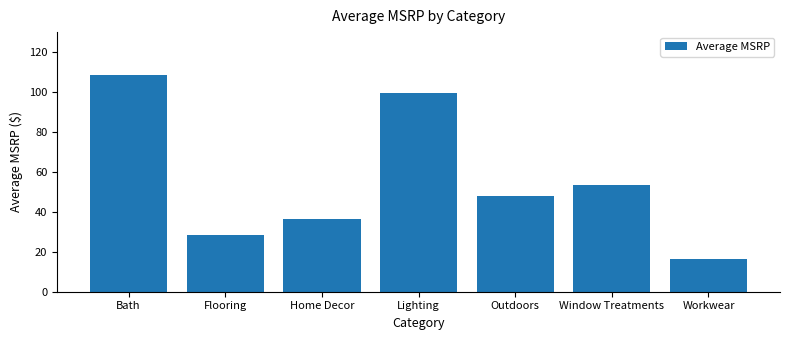

How many series are shown in this chart?

1